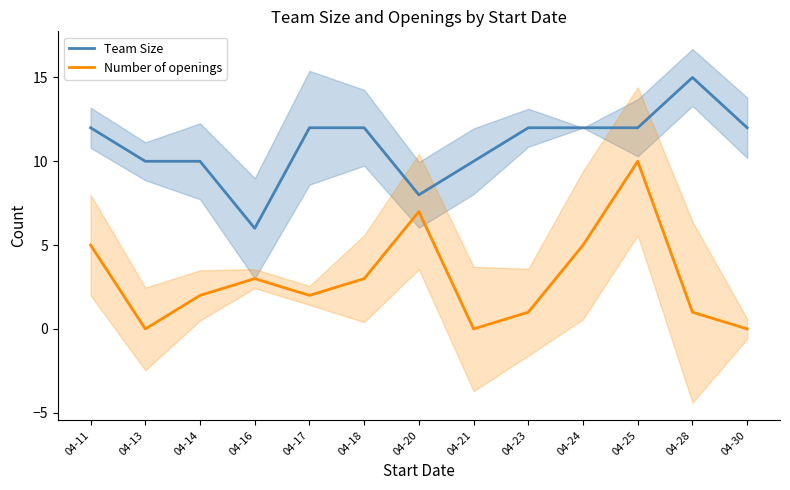

Which series has the widest spread of values?

Number of openings